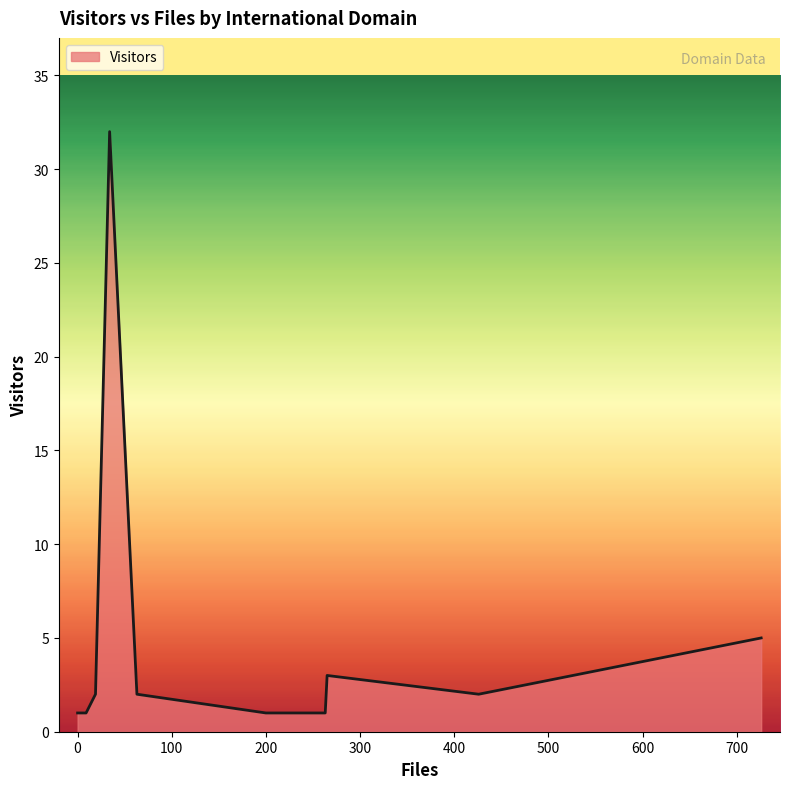

What is the difference between the maximum and minimum values?

31